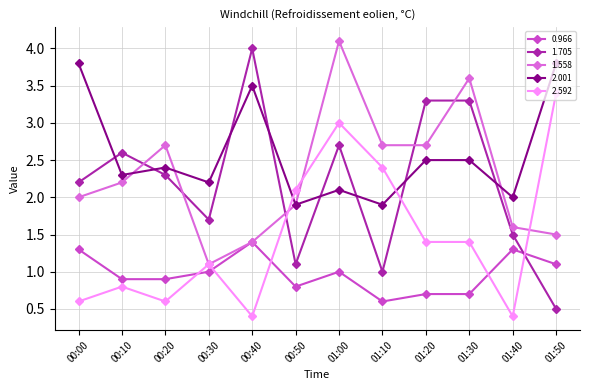

What is the approximate value of 1.705 at 01:30?

3.3